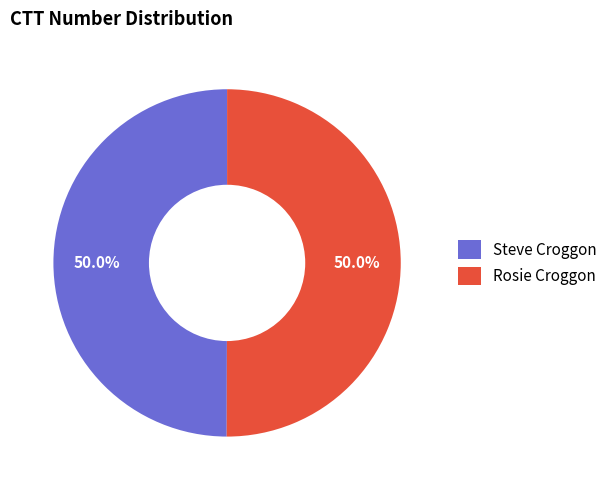

Combined, do Steve Croggon and Rosie Croggon account for over 50%?

Yes